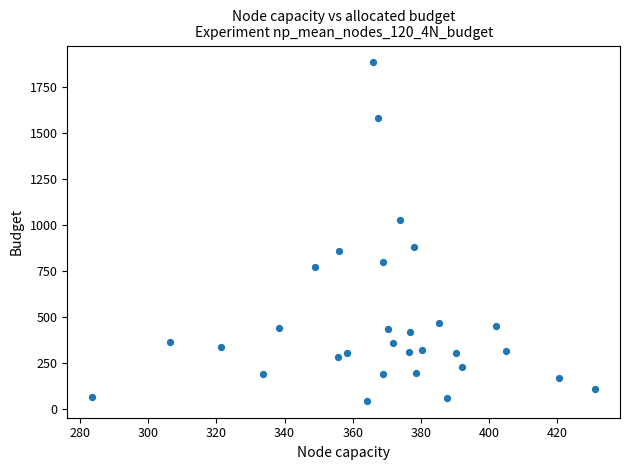

What is the range of Y values (max minus min)?

1844